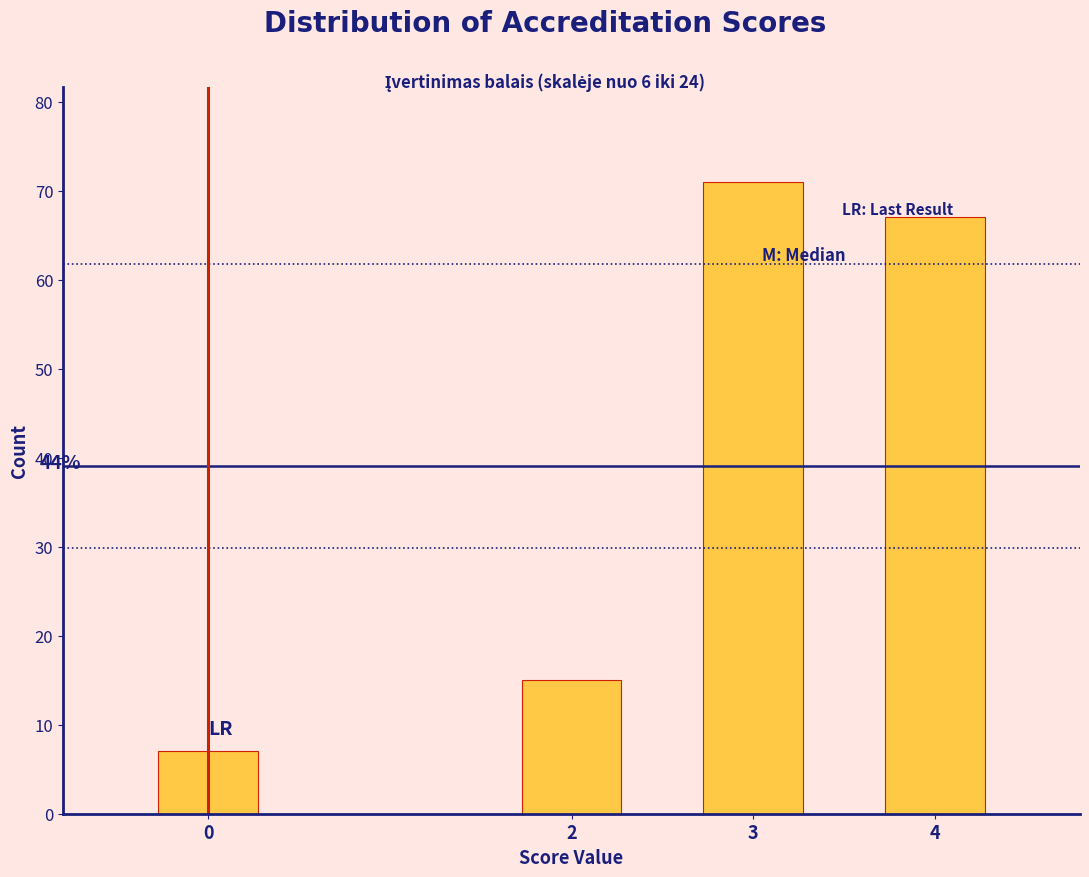

Reading left to right, transcribe all the data shown in this chart.

0=7	2=15	3=71	4=67